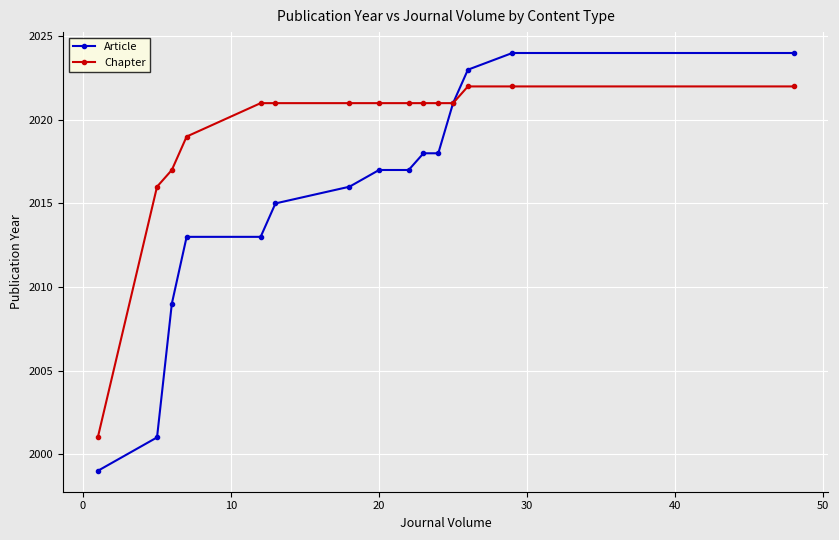

Rank the series by their maximum value, from lowest to highest.

Chapter, Article